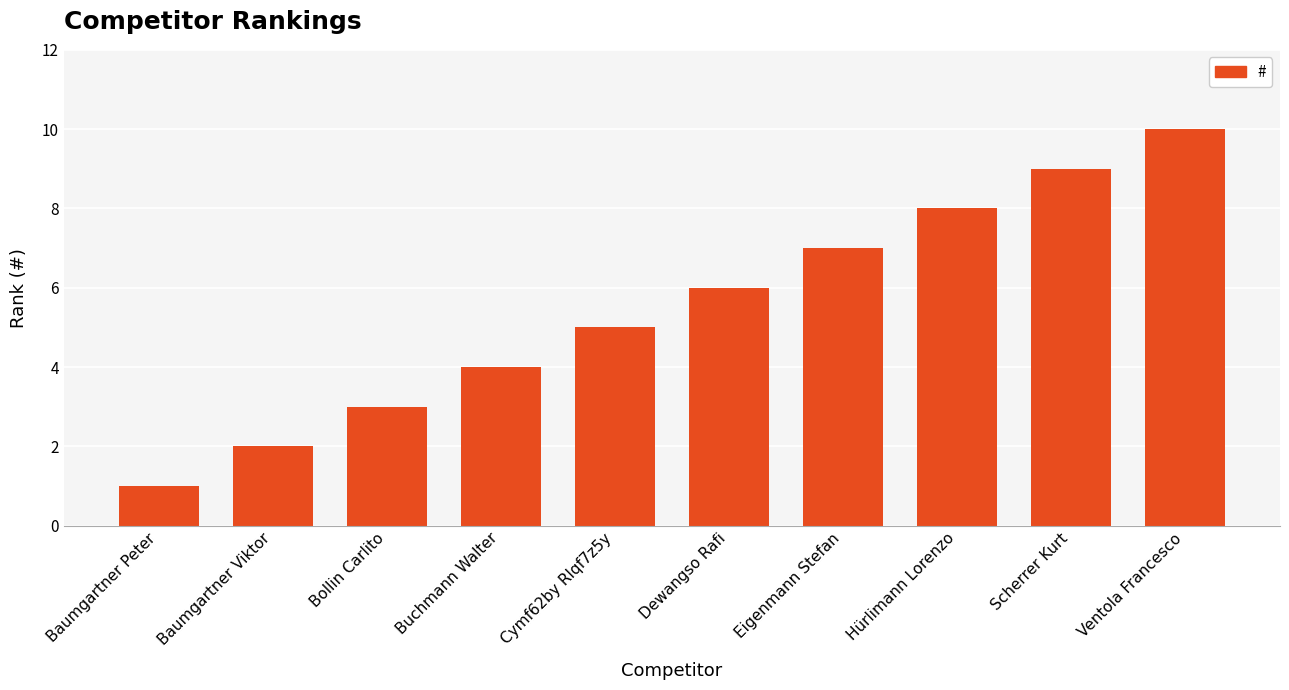

What position from the right is Dewangso Rafi?

5